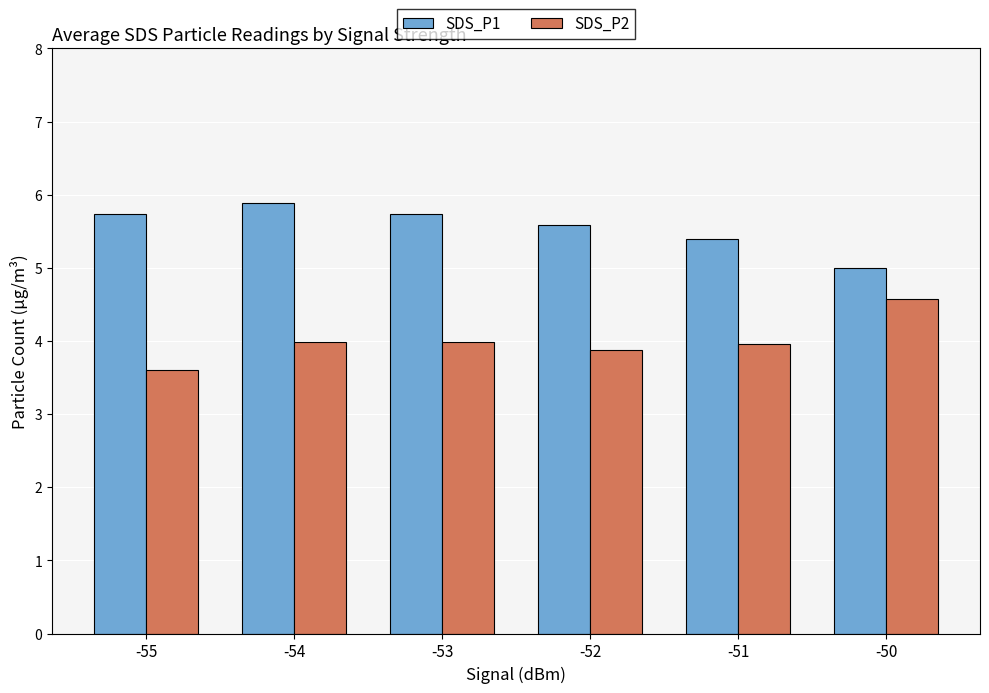

List the series in order of their overall mean, lowest first.

SDS_P2, SDS_P1